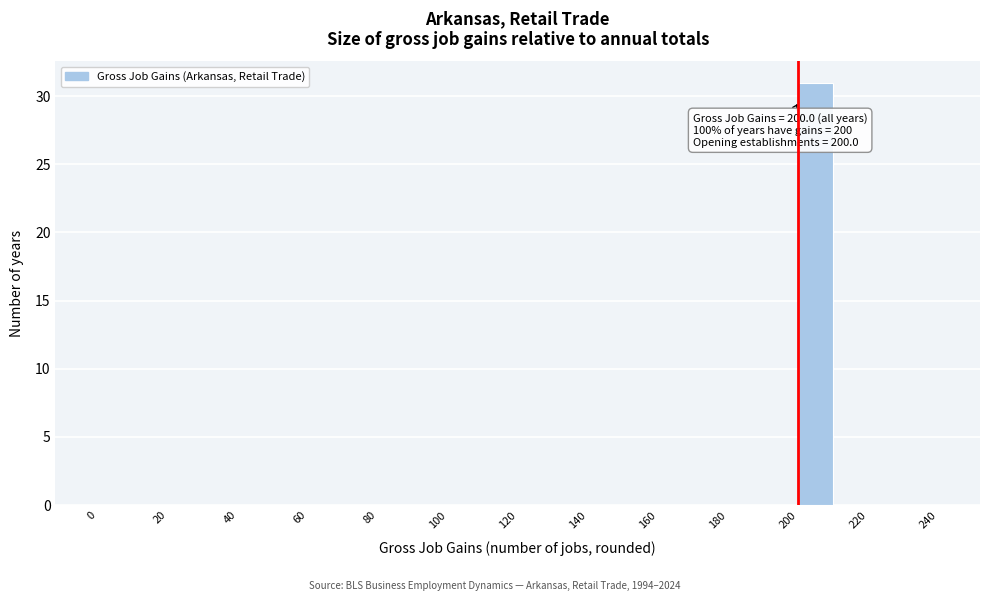

Over which range of the x-axis is the bar tallest?

200 to 210